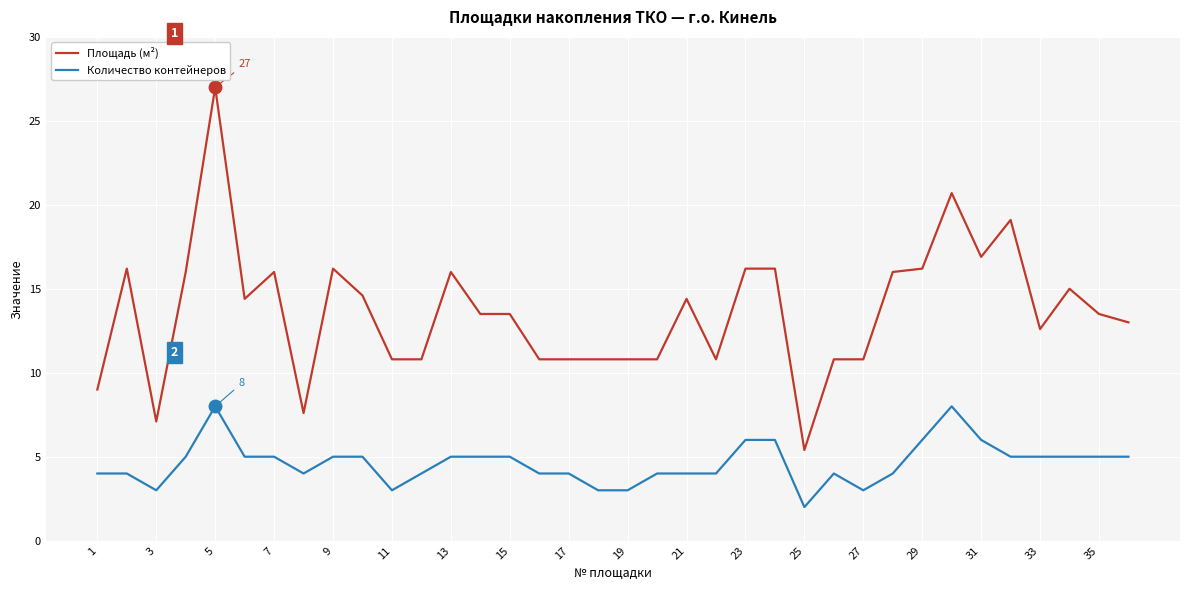

What is the difference between the maximum and second lowest values in the Площадь (м²) series?

19.9